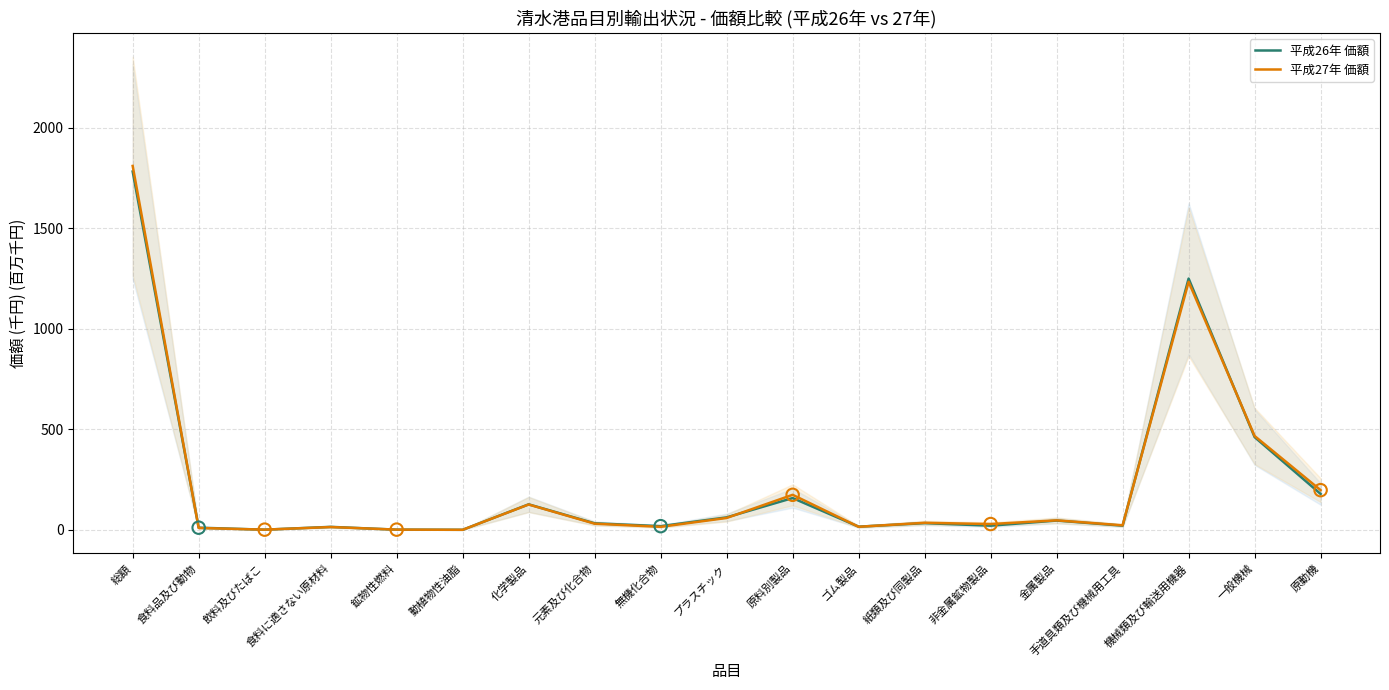

At which category is the sum across all series the highest?

総額